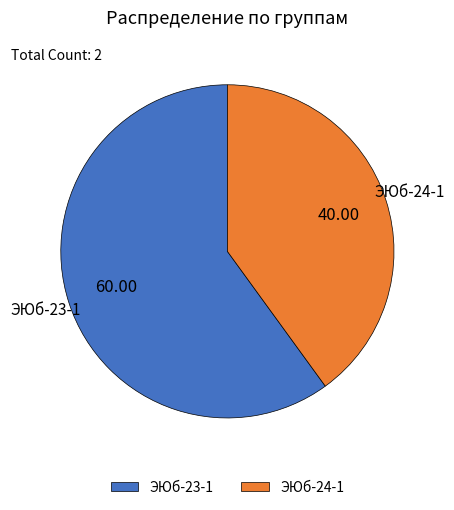

Does ЭЮб-23-1 account for over 50% of the chart?

Yes